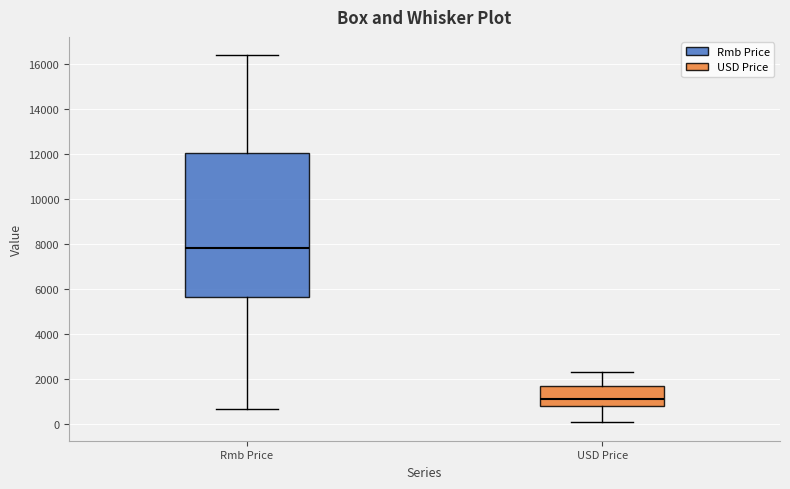

Where does the upper whisker of the box for USD Price end on the y-axis? The values are not printed on the chart, so give them approximately, as read against the axis.

2400